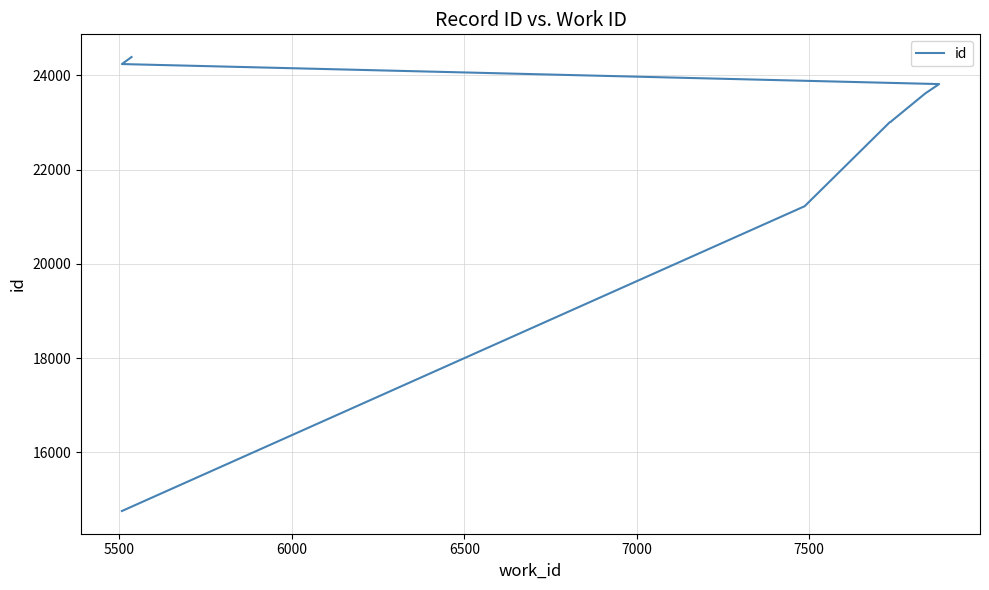

How many categories are shown in the chart?

10